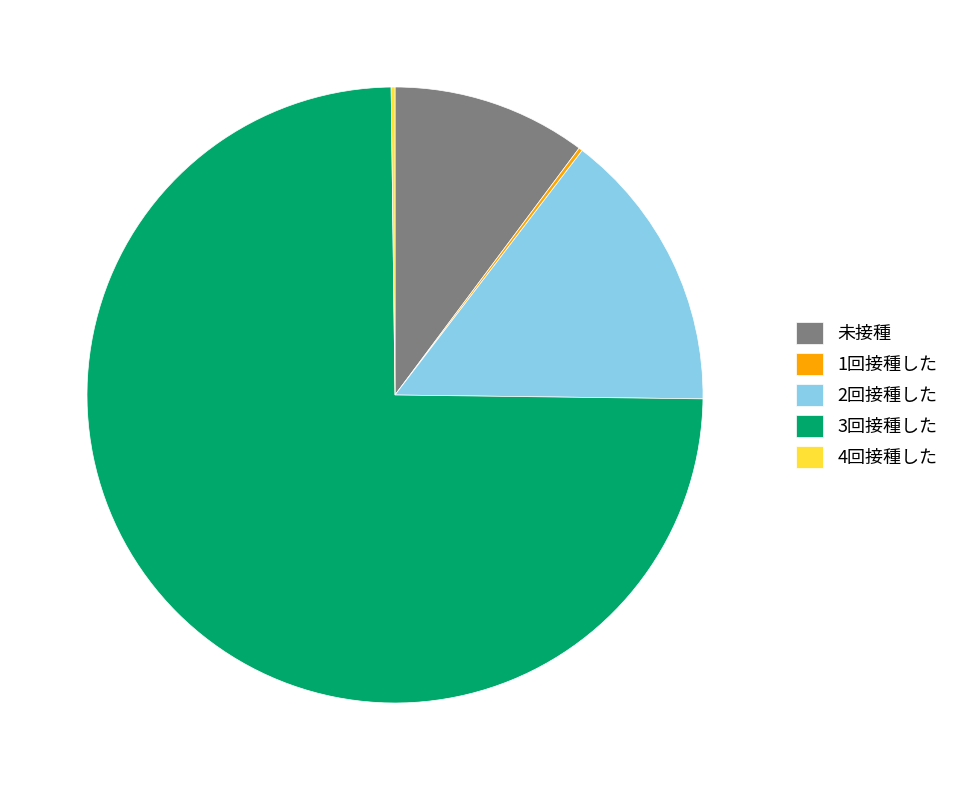

Which category has the biggest portion of the pie?

3回接種した